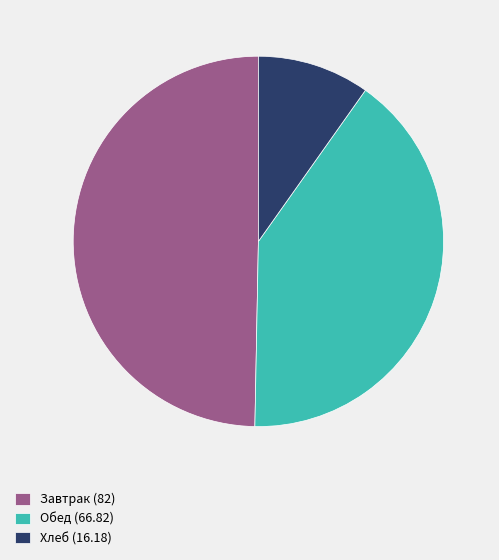

Rank the categories by value from lowest to highest.

Хлеб (16.18), Обед (66.82), Завтрак (82)